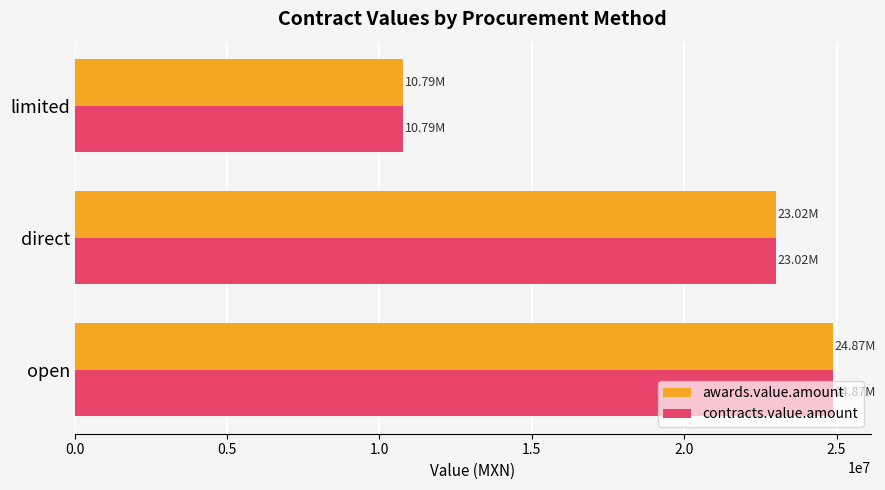

What is the total value across all series at direct?

46036198.1